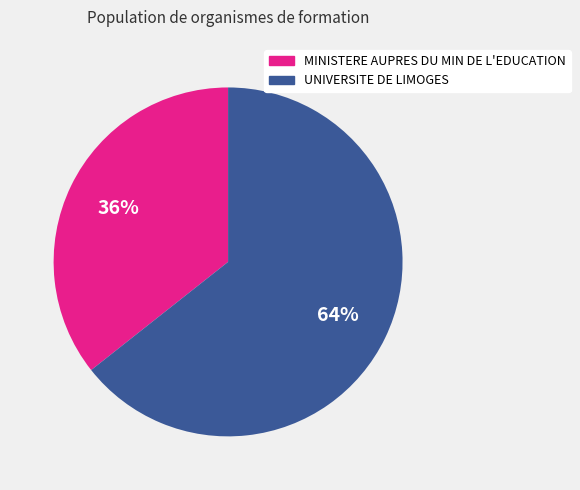

What percentage is the MINISTERE AUPRES DU MIN DE L'EDUCATION slice, to the nearest percent?

36%